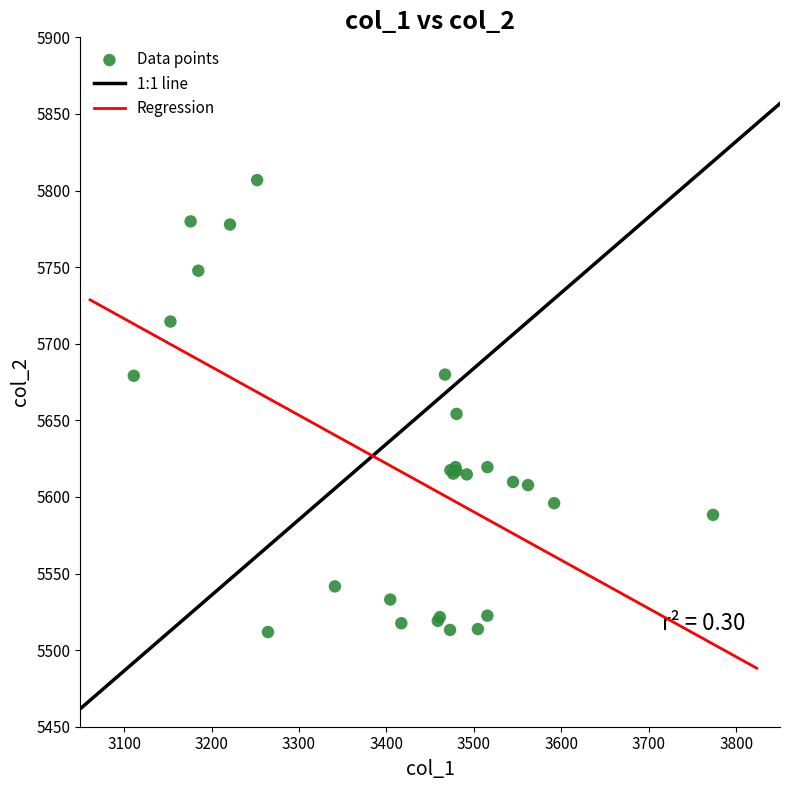

What Y value in the scatter plot is closest to 5659?

5654.2